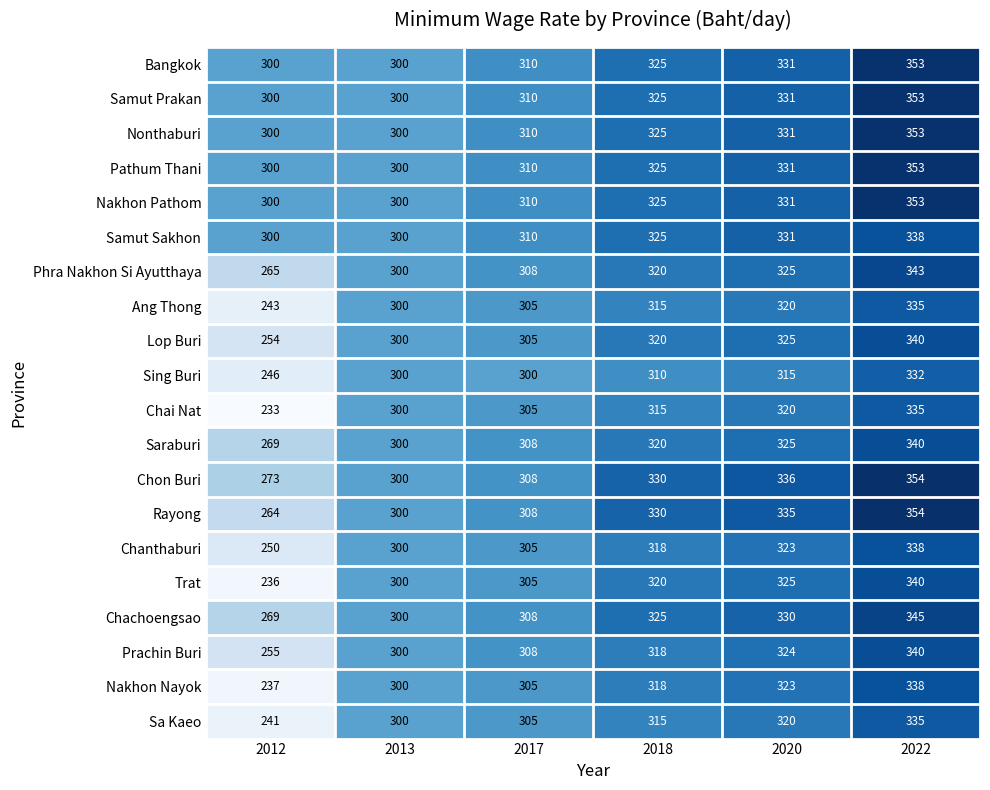

At which label is Chachoengsao closest to 307?

2017